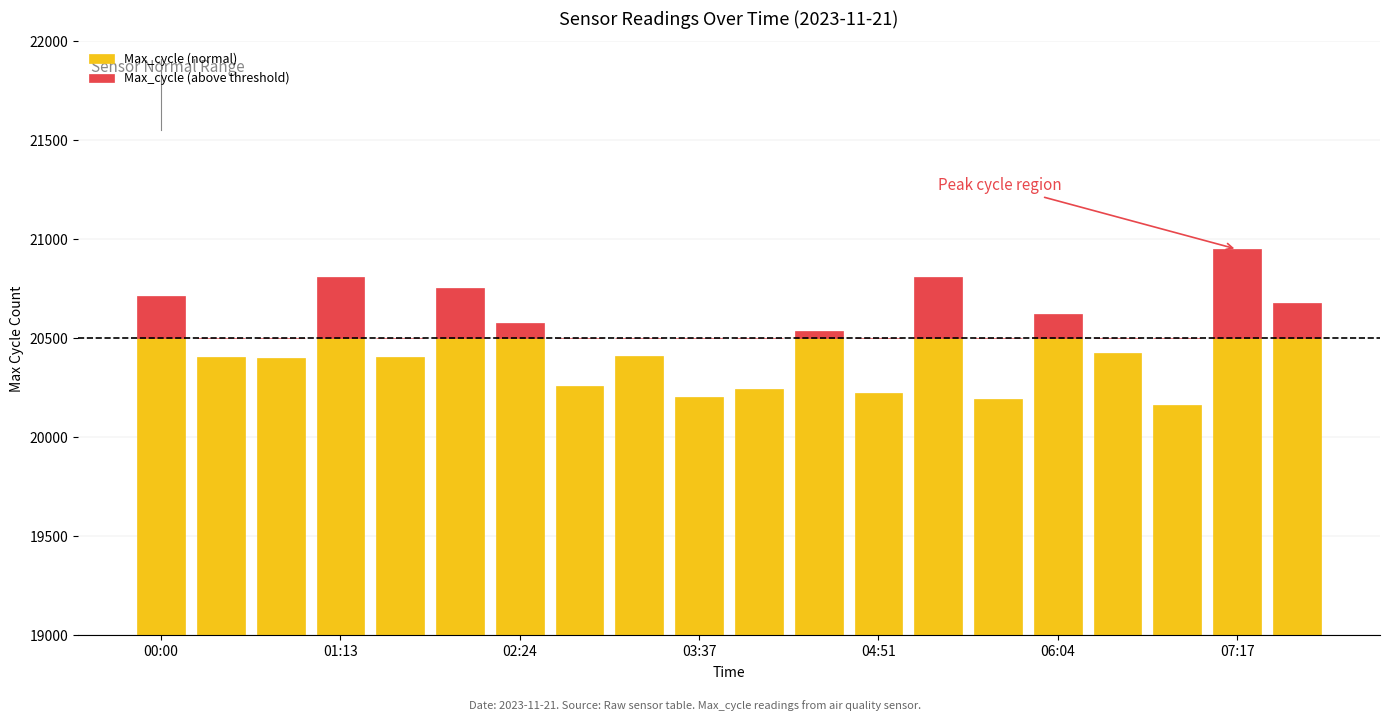

Rank the series at 07:17 from highest to lowest value.

Max_cycle (normal), Max_cycle (above threshold)